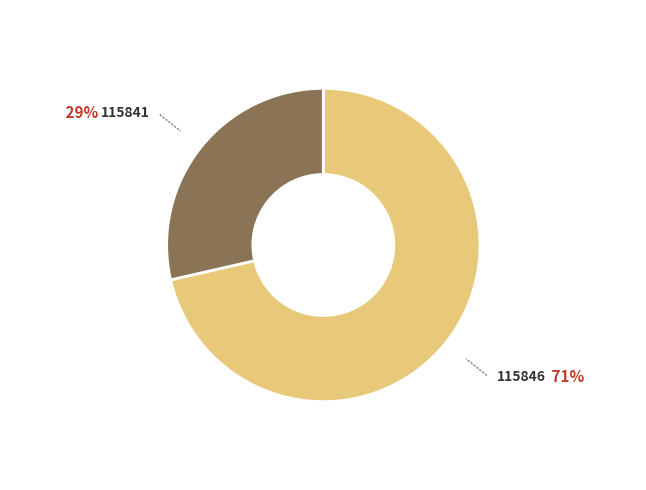

Which slice is the largest?

115846